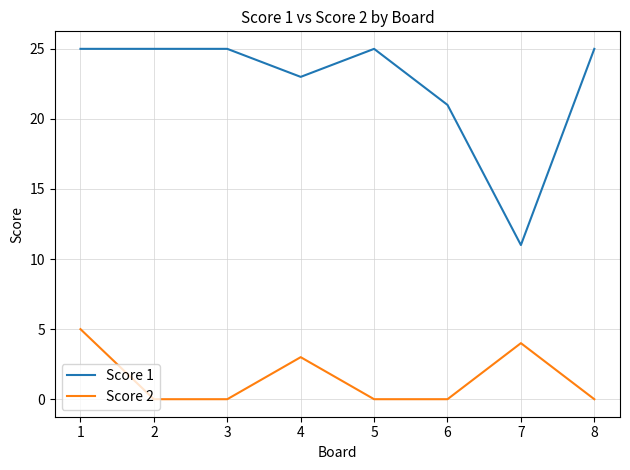

What is the difference between the Score 1 values at 5 and 3?

0